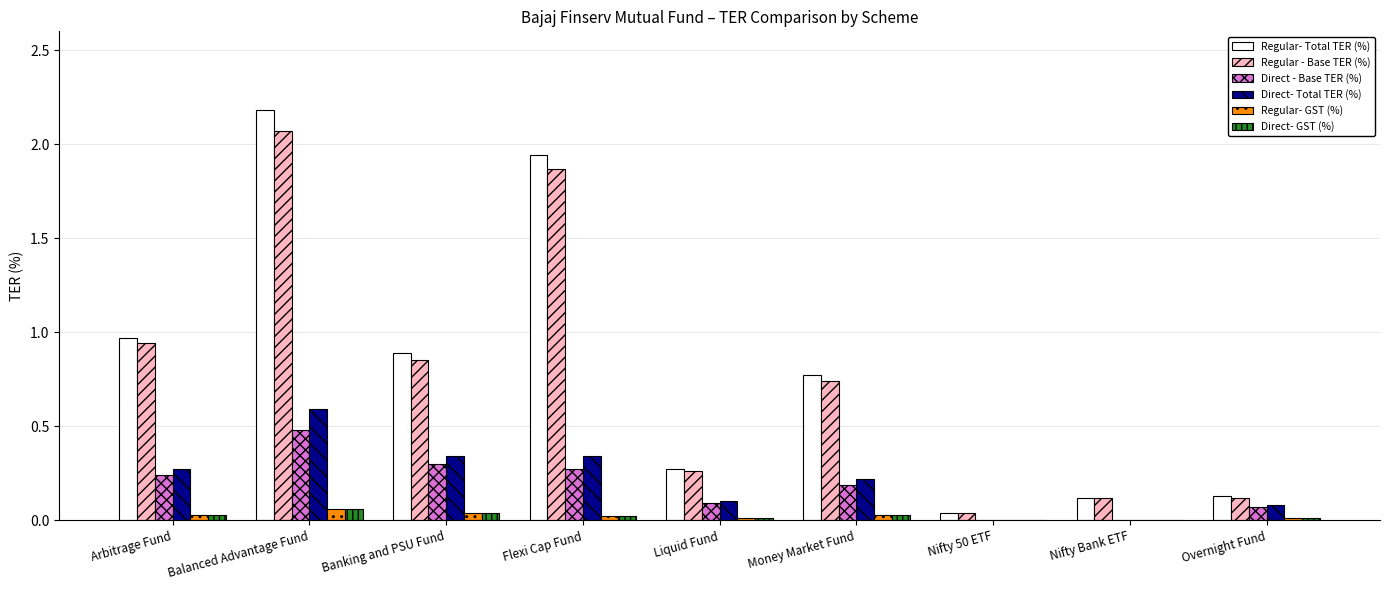

Which series has the largest range (max minus min)?

Regular- Total TER (%)